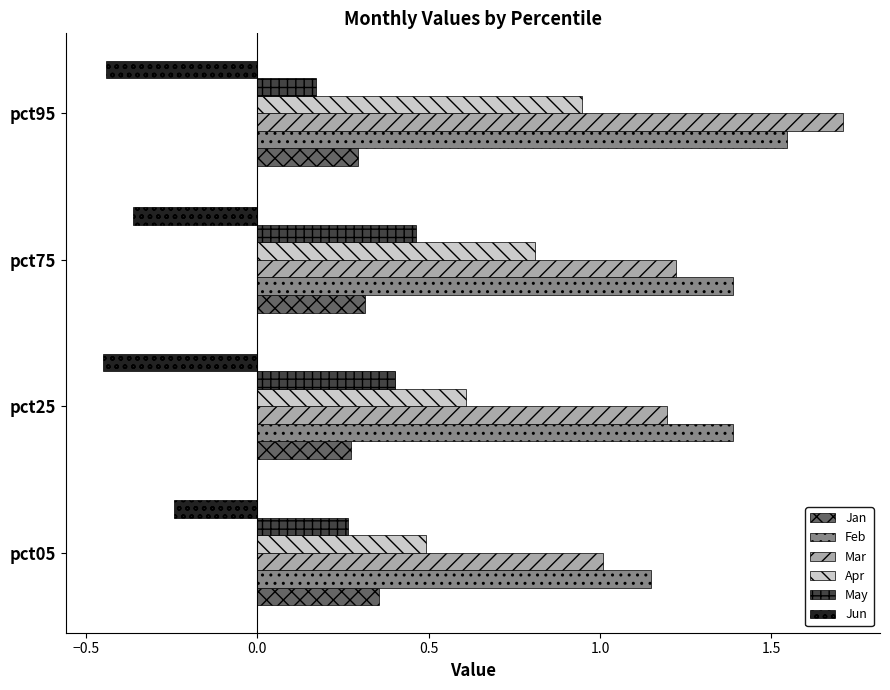

How many distinct data groups are displayed?

6